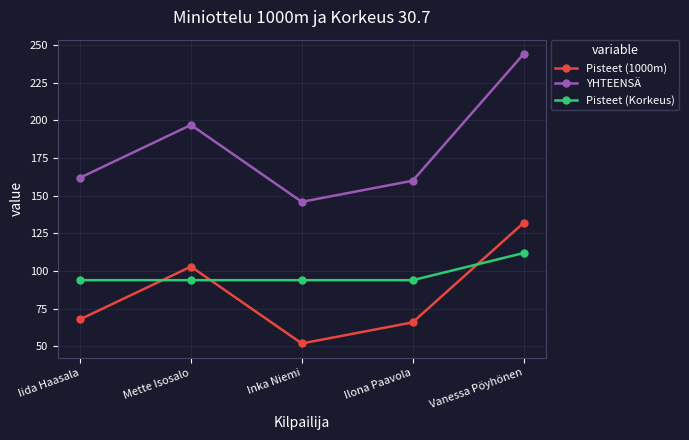

What is the difference between the second highest and second lowest values in the YHTEENSÄ series?

37